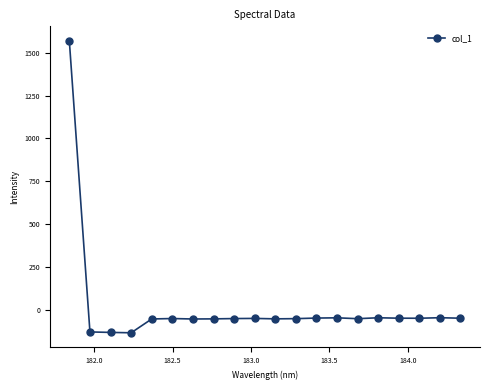

What is the difference between the maximum and minimum values?

1703.0